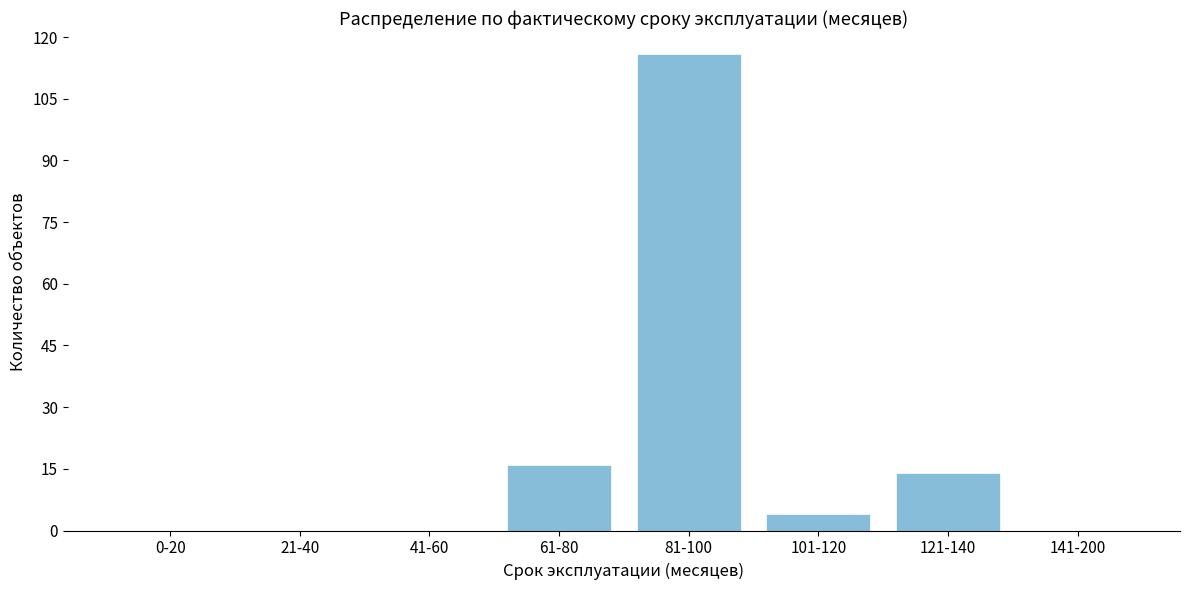

Reading right to left, transcribe all the data shown in this chart.

141-200=0	121-140=14	101-120=4	81-100=116	61-80=16	41-60=0	21-40=0	0-20=0